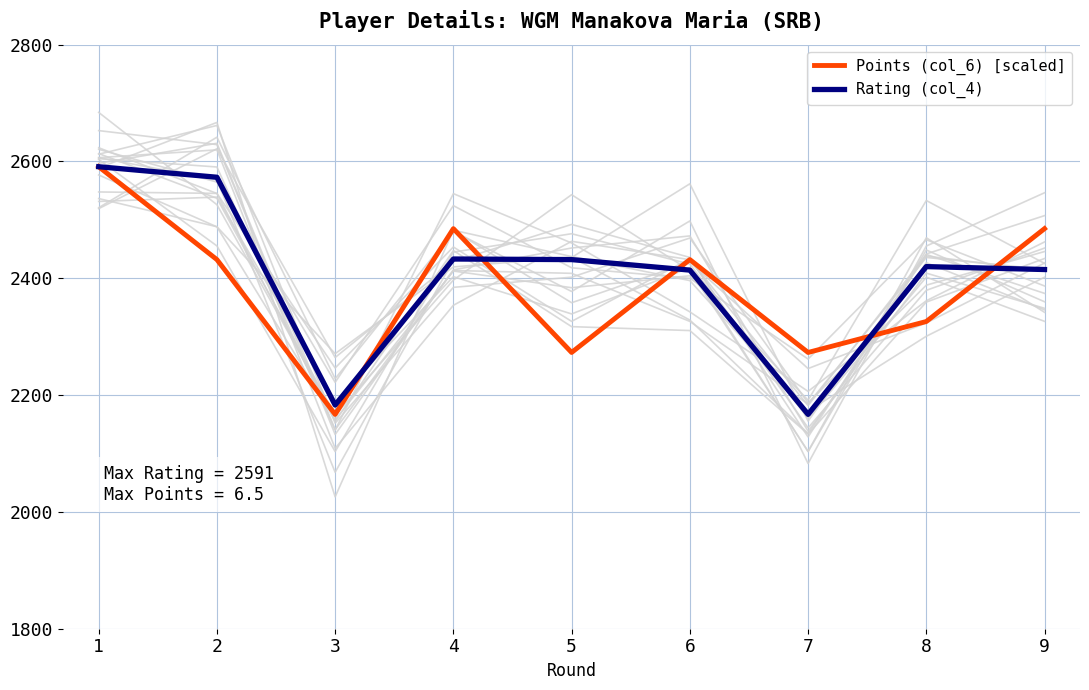

Where does the Rating (col_4) series first go above 2420?

1